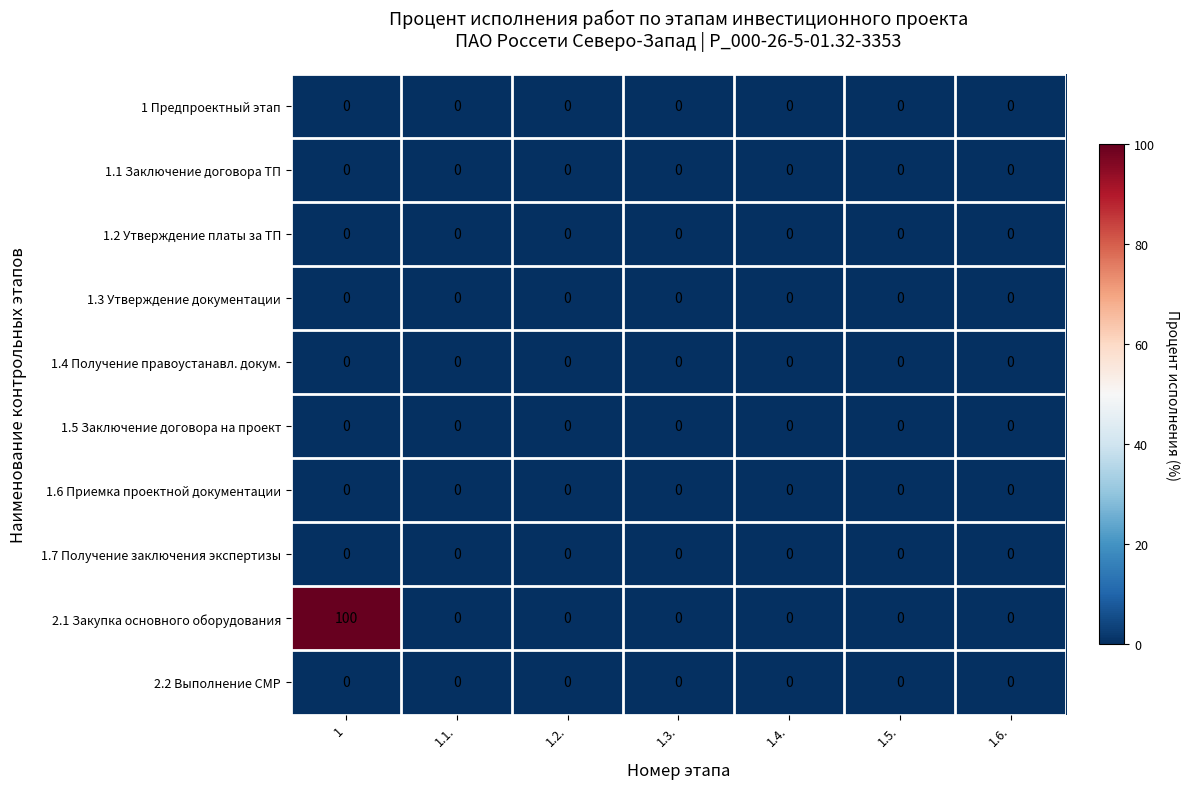

What is the maximum value shown in the chart?

100